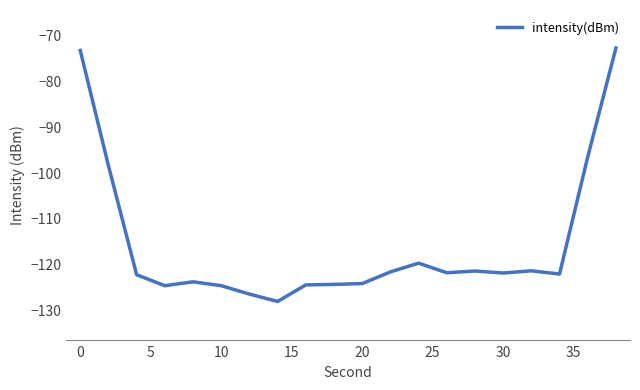

What is the greatest value displayed?

-72.7